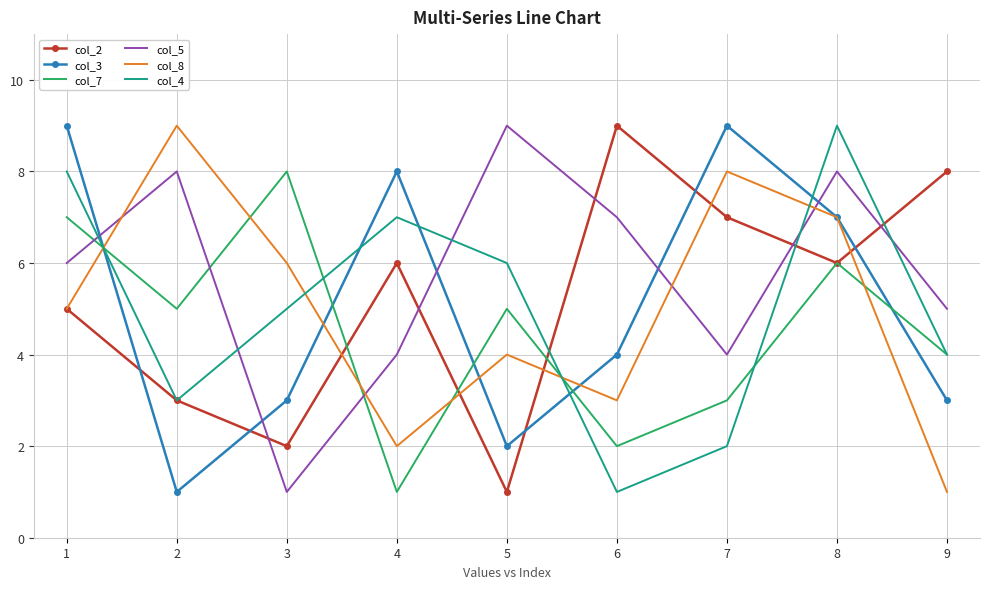

How many times do col_5 and col_2 cross each other?

5